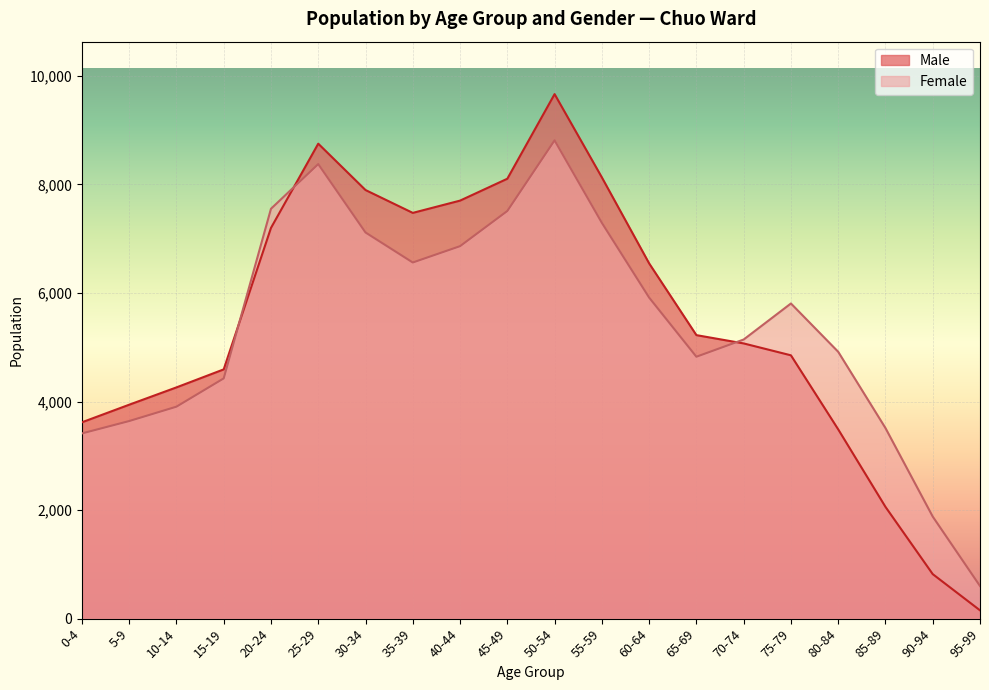

List the labels in order of Female value, smallest first.

95-99, 90-94, 0-4, 85-89, 5-9, 10-14, 15-19, 65-69, 80-84, 70-74, 75-79, 60-64, 35-39, 40-44, 30-34, 55-59, 45-49, 20-24, 25-29, 50-54